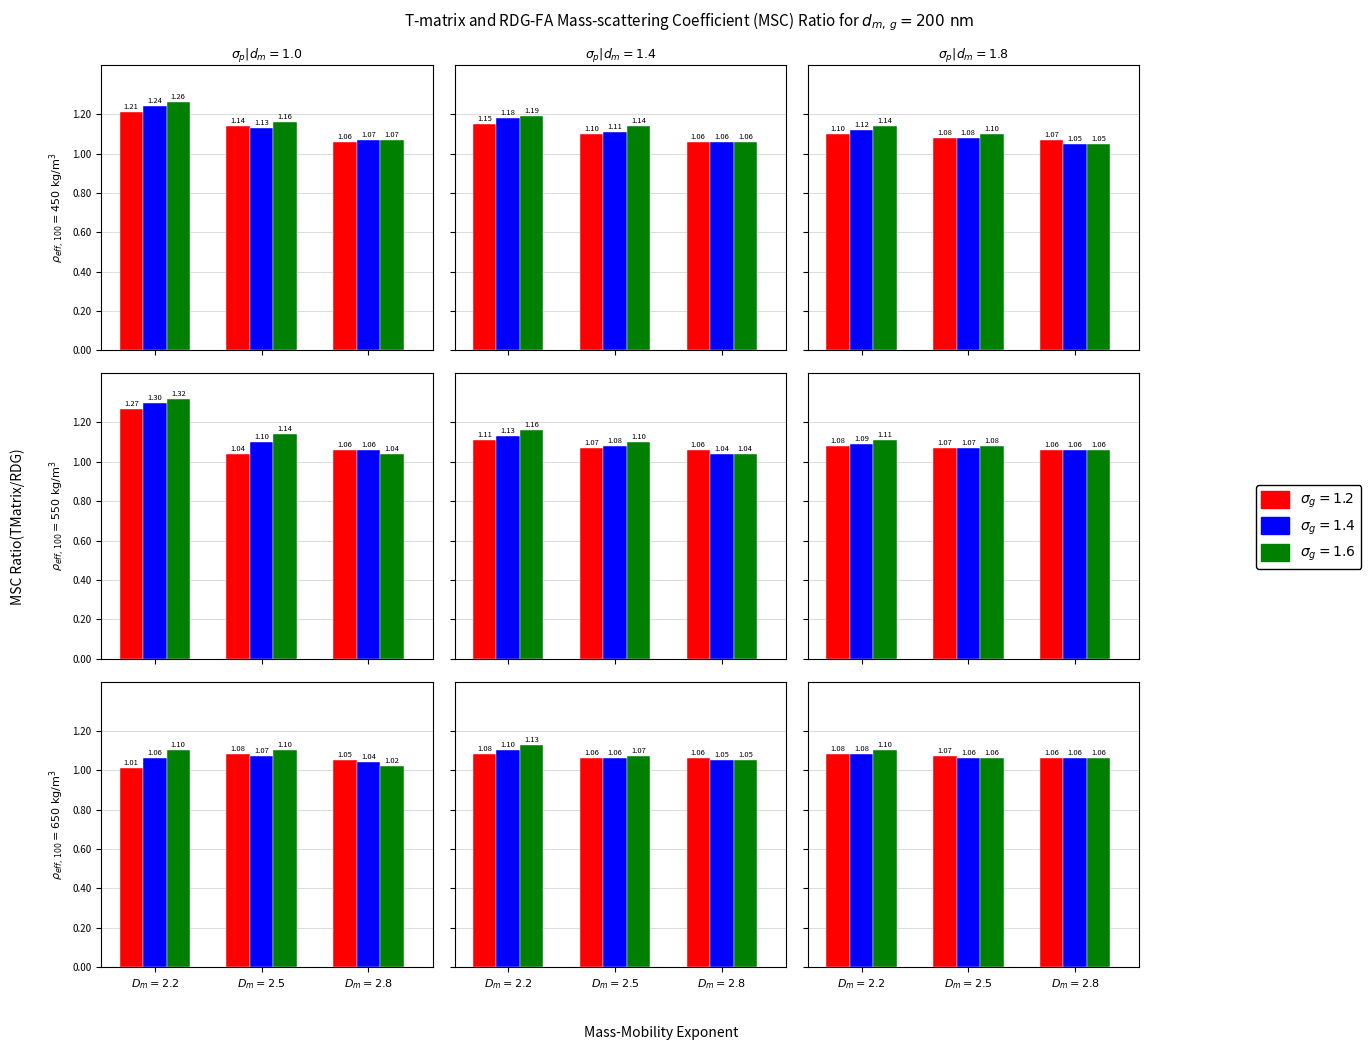

How many series are shown in this chart?

3